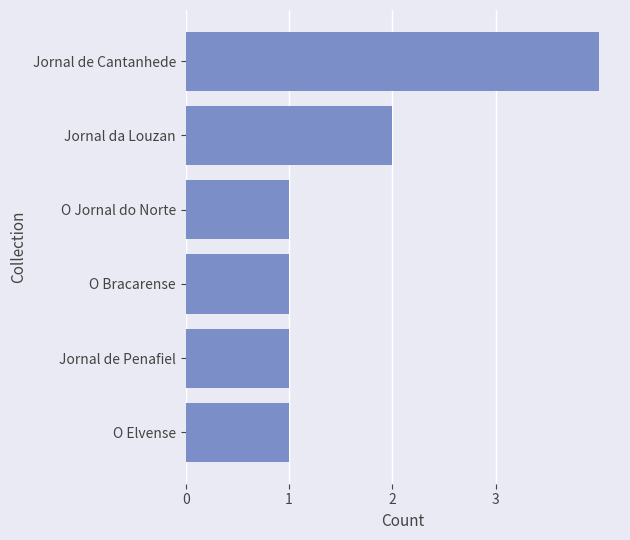

Reading bottom to top, what are all the values shown in this chart?

O Elvense=1	Jornal de Penafiel=1	O Bracarense=1	O Jornal do Norte=1	Jornal da Louzan=2	Jornal de Cantanhede=4